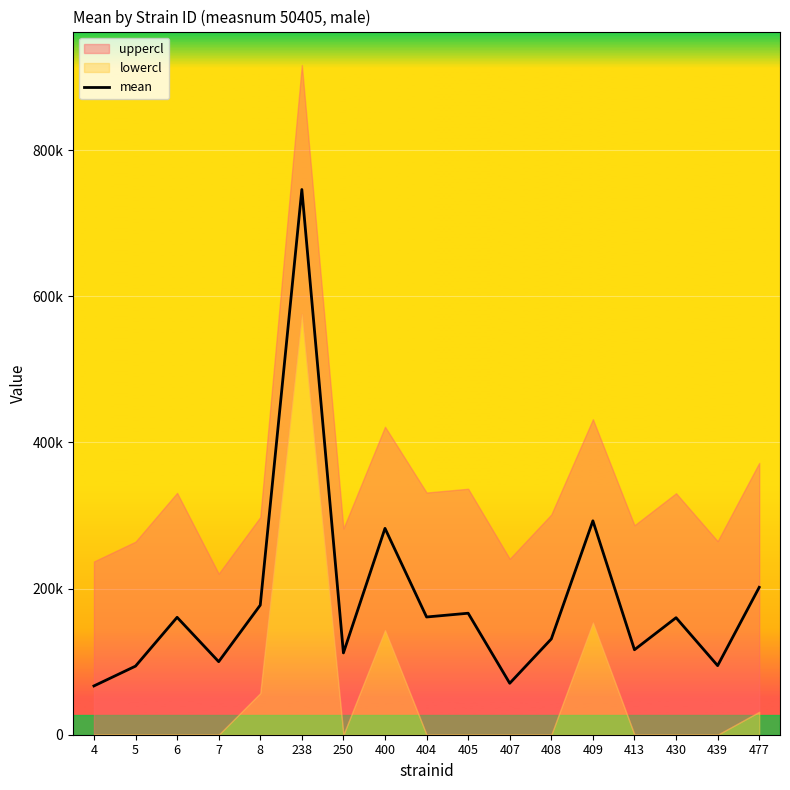

How many data points are less than 160114?

8